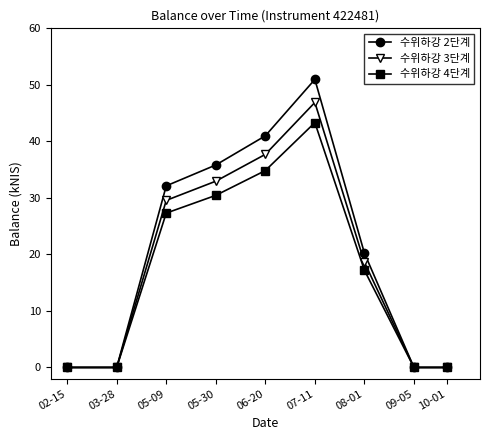

Count the number of categories in the chart.

9